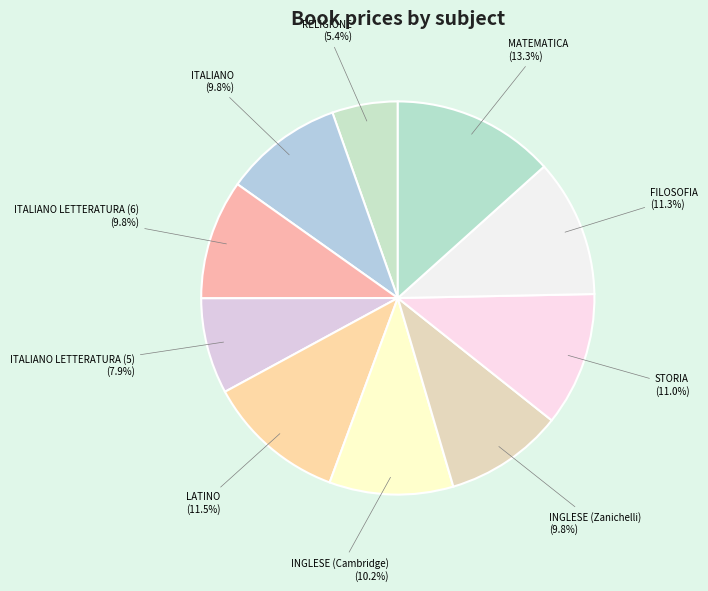

What percentage is the FILOSOFIA slice, to the nearest percent?

11%